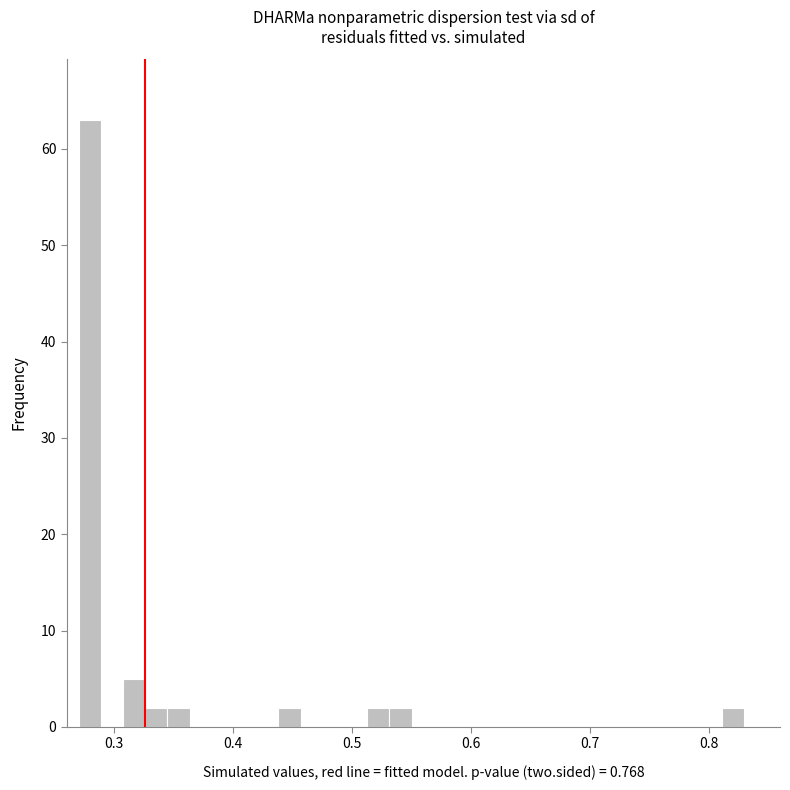

Around what value on the x-axis is the tallest bar? Give the approximate position of its centre, as read against the axis.

0.28